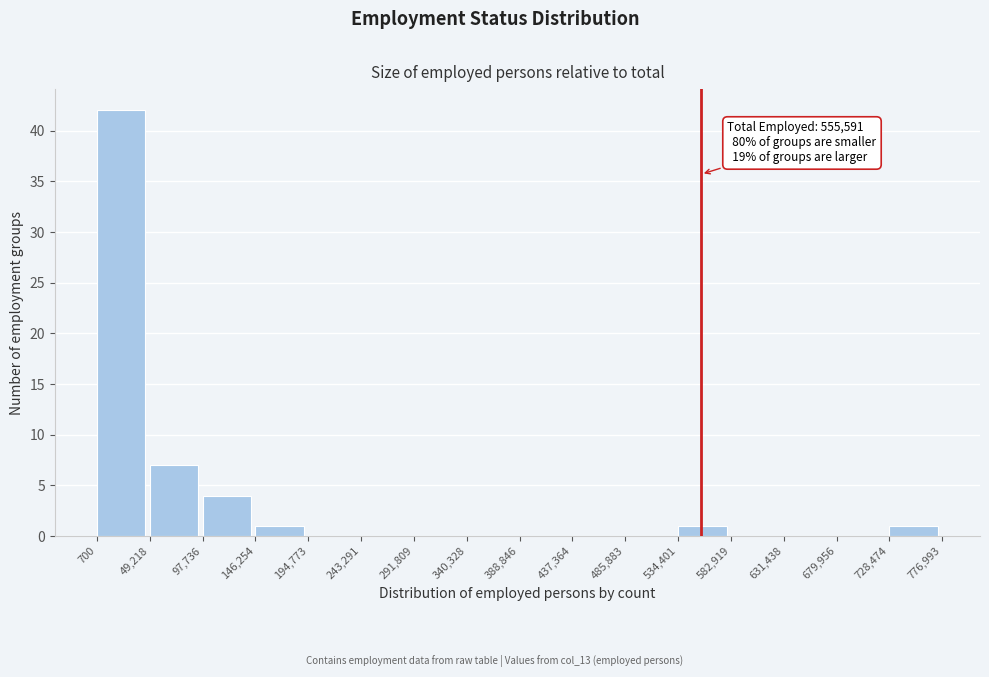

Over which range of the x-axis is the bar tallest?

700 to 49,218